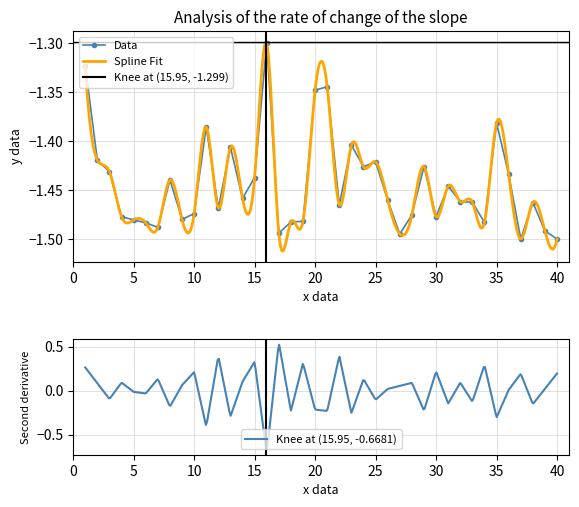

True or false: the data shows -1.4 at 2.

True